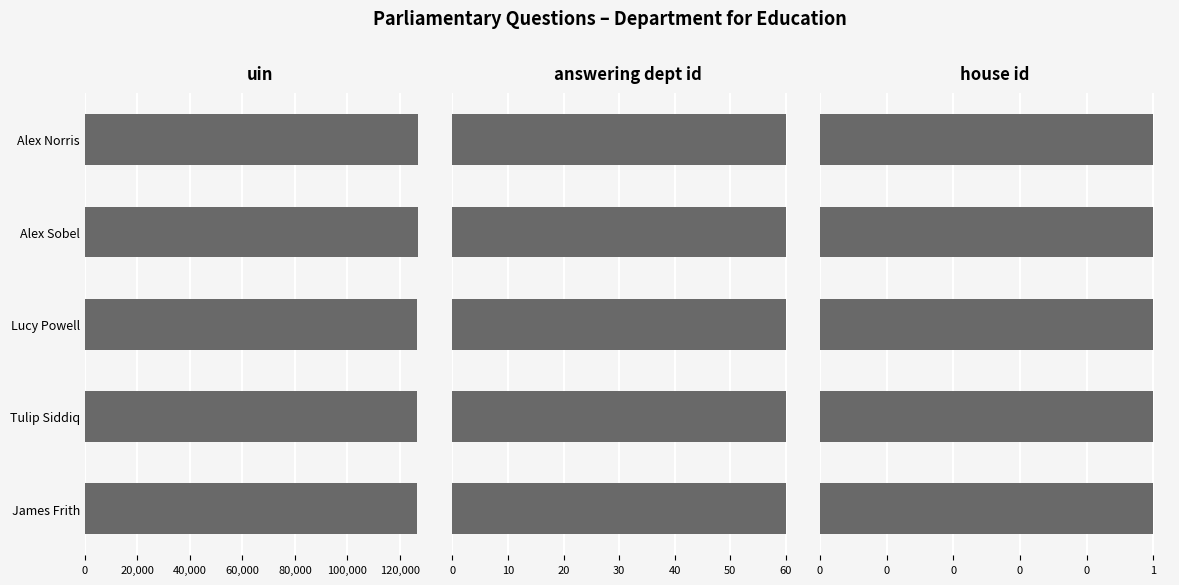

List the series in order of their peak value, highest first.

uin, answering dept id, house id